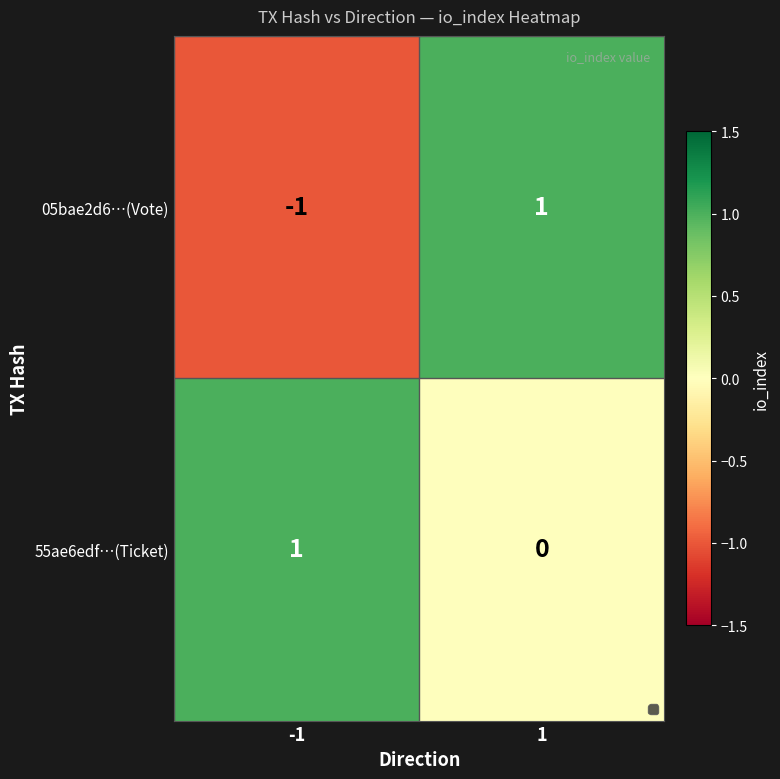

What is the spread (max minus min) of values at 1?

1